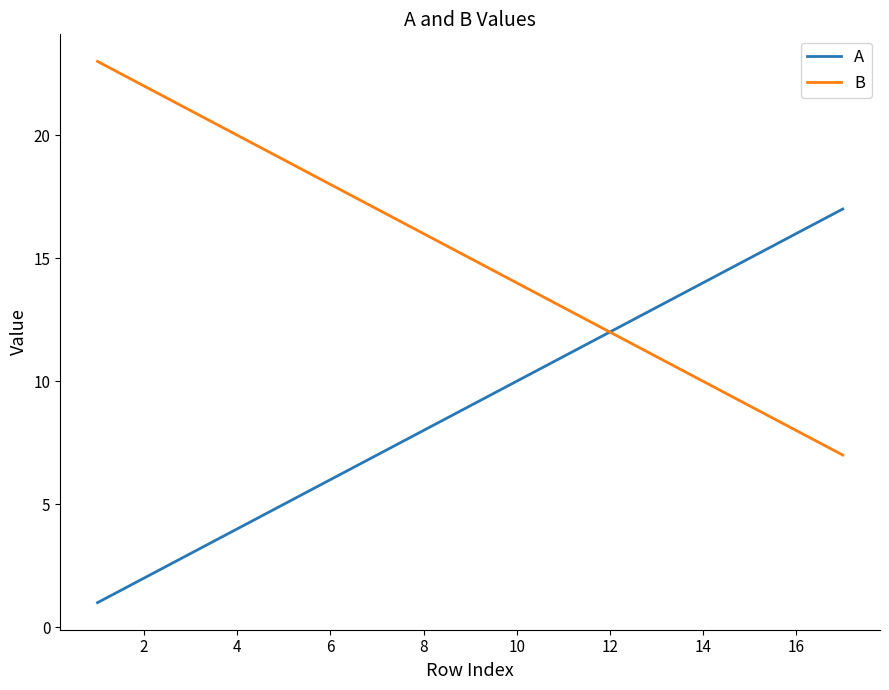

What is the lowest value of the B series?

7